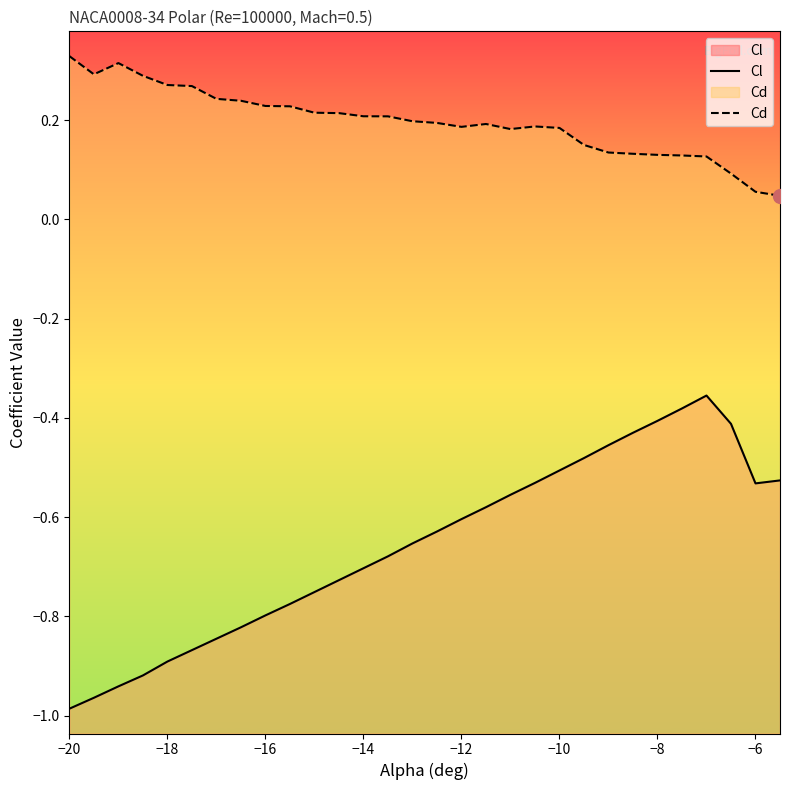

List the series in order of their peak value, lowest first.

Cl, Cd